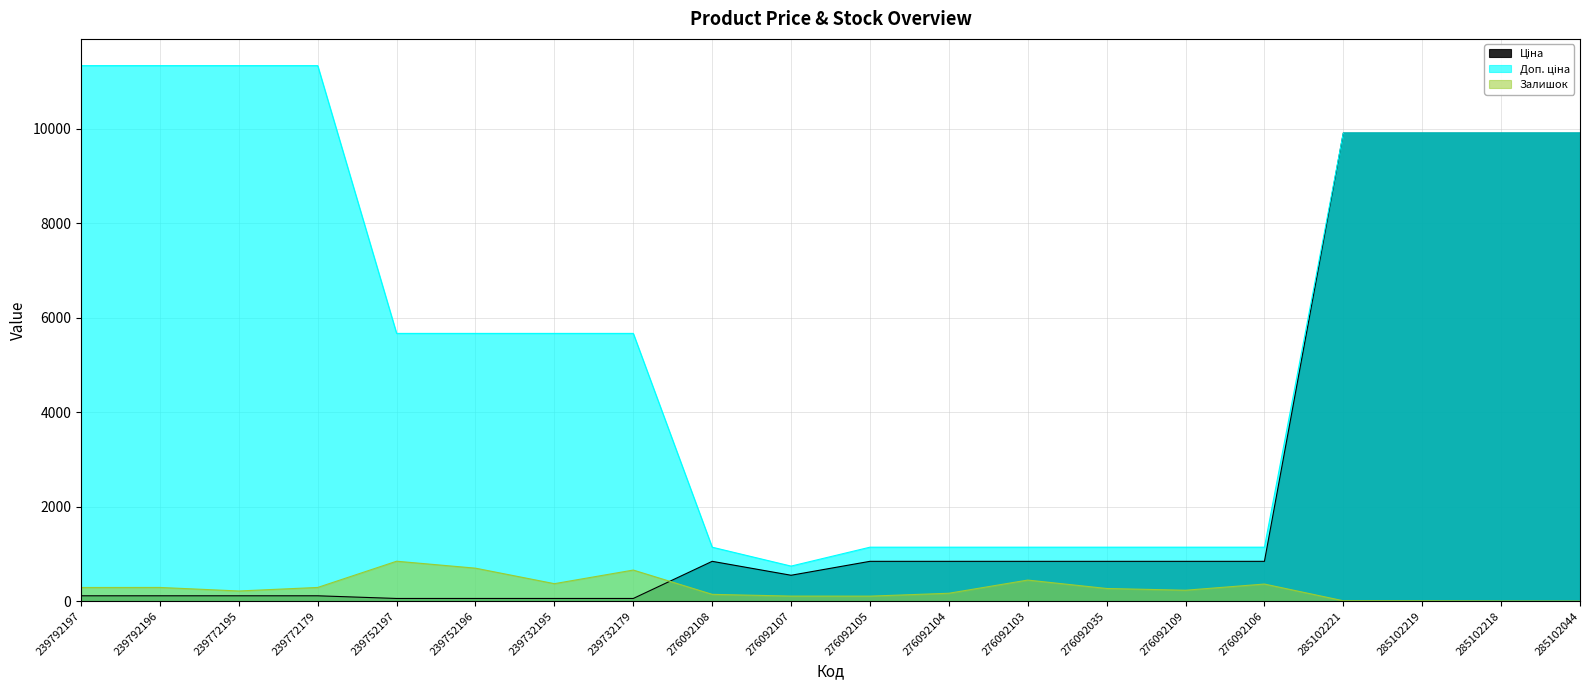

What is the value of the Ціна point at the 5th from the left?

56.7